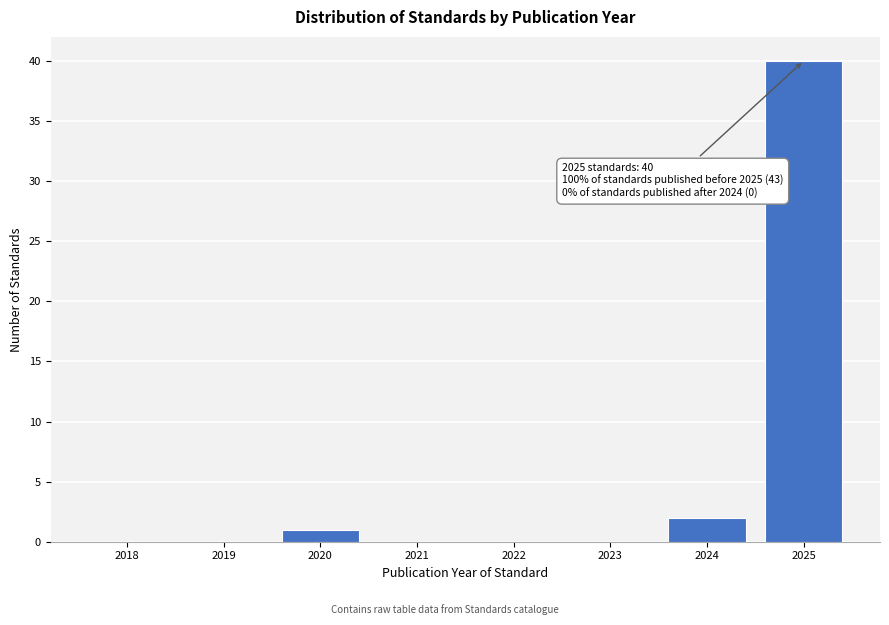

Reading left to right, transcribe all the data shown in this chart.

2018=0	2019=0	2020=1	2021=0	2022=0	2023=0	2024=2	2025=40